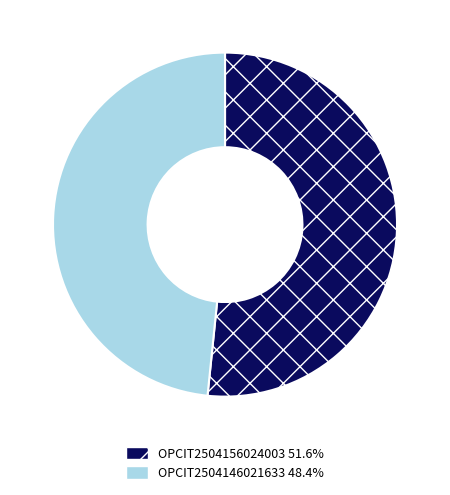

Is there any slice that represents more than half of the pie?

Yes